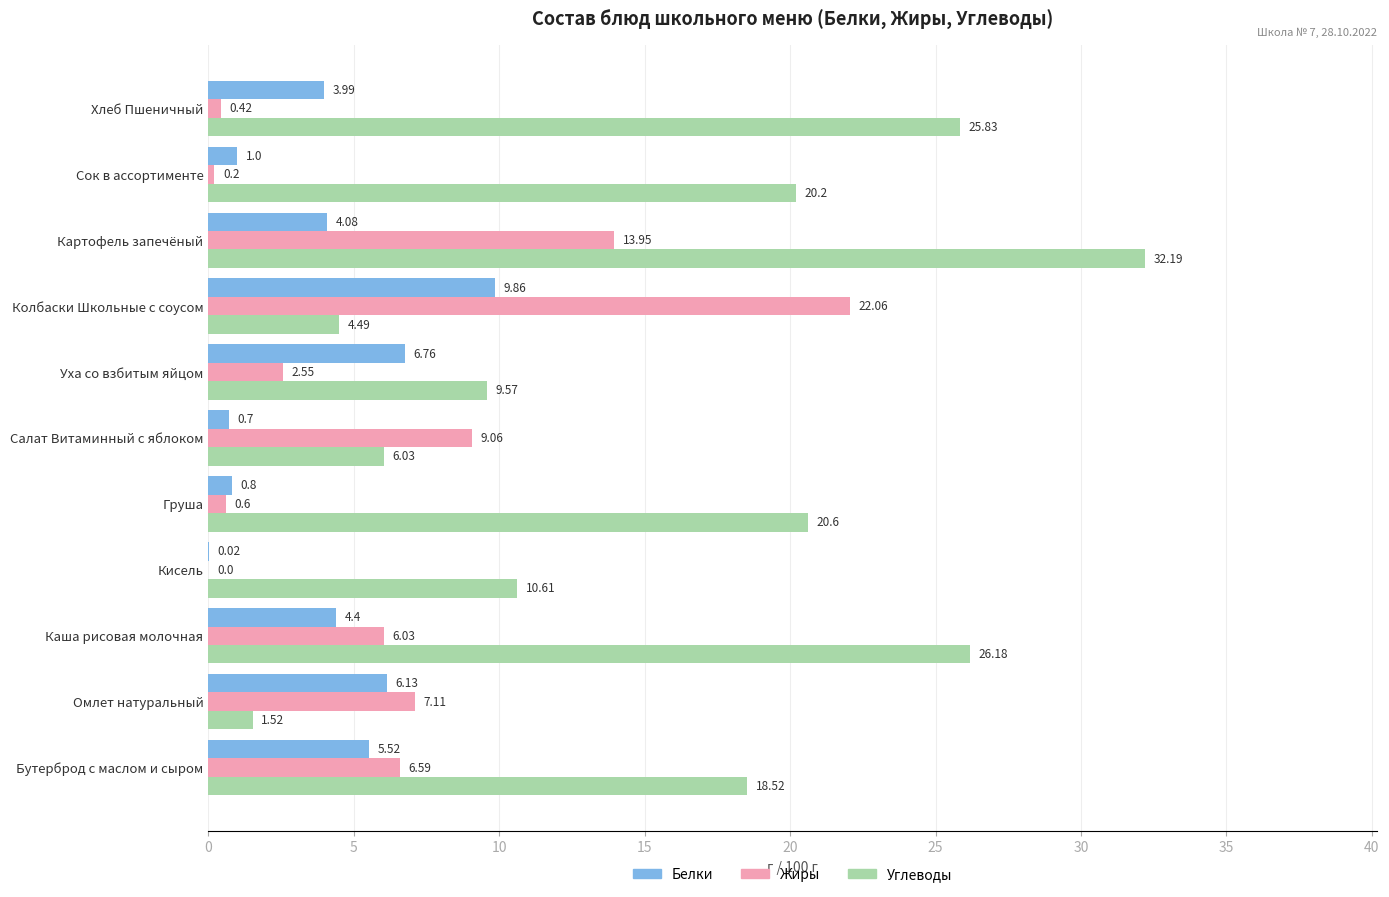

What is the sum of the Углеводы values at Картофель запечёный and Кисель?

42.8